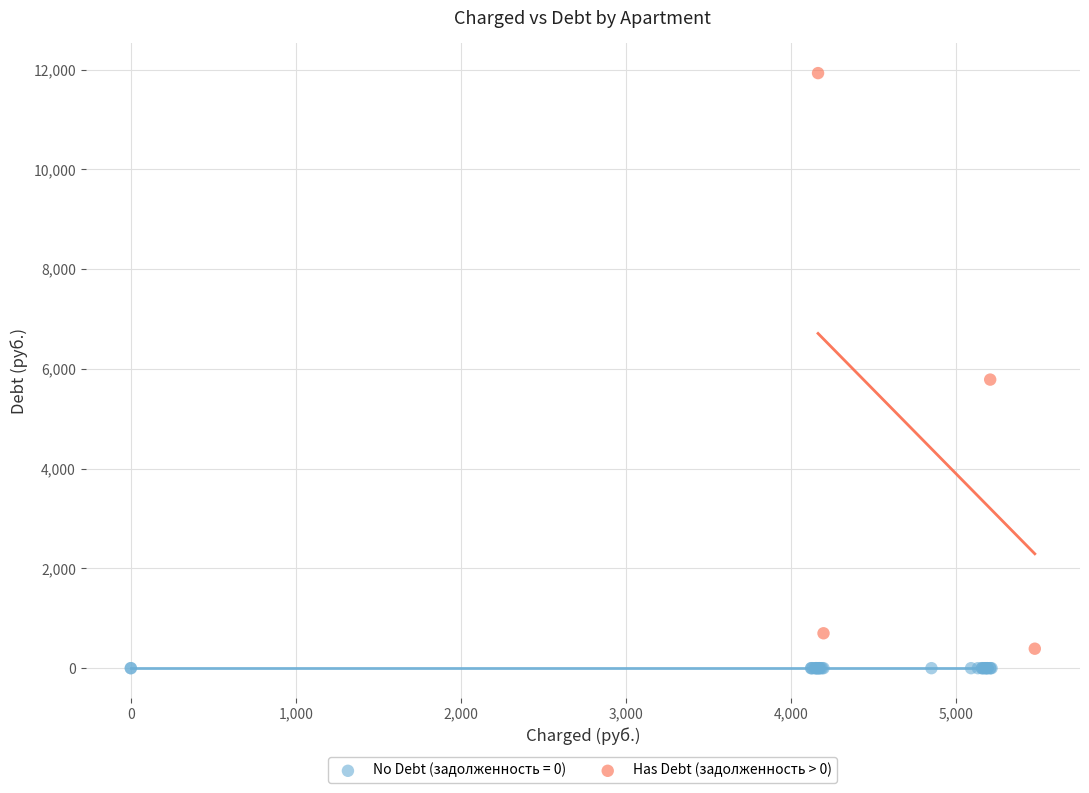

Which series contains the highest Y value?

Has Debt (задолженность > 0)